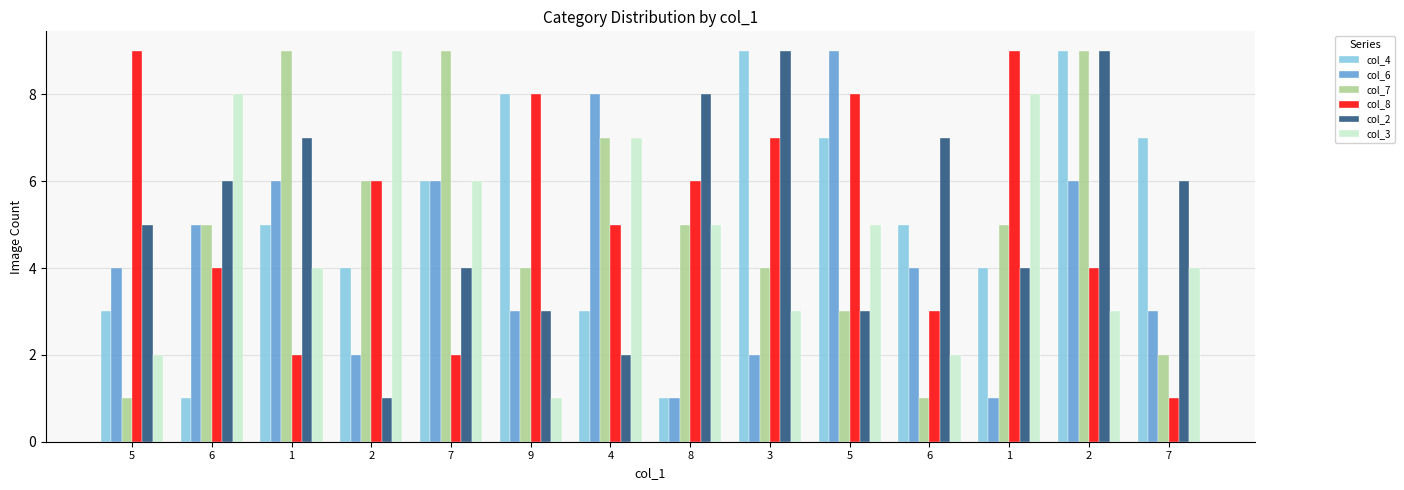

What is the label of the 5th bar from the right?

5